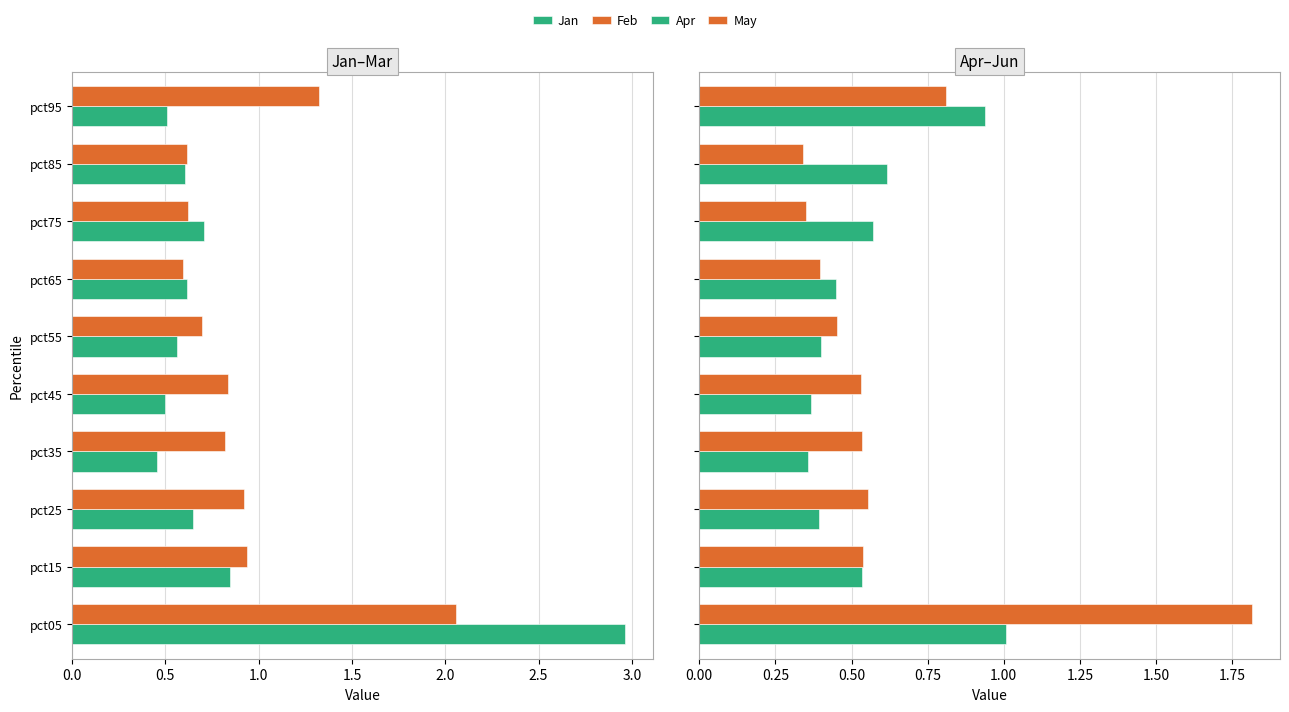

What is the difference between the second highest and minimum values in the Apr series?

0.6